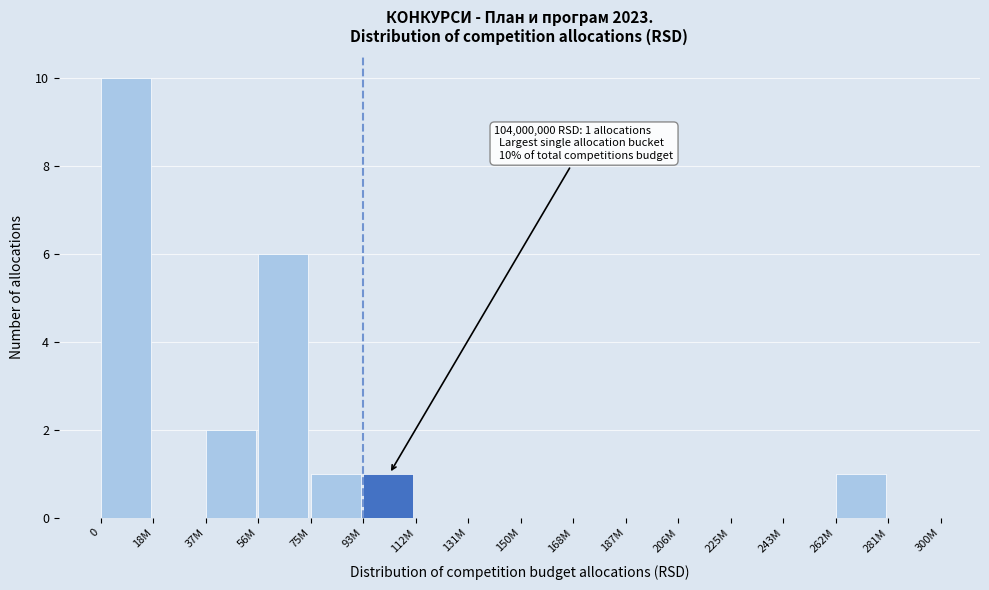

Reading left to right, extract all data points from this chart.

0=10	18M=0	37M=2	56M=6	75M=1	93M=1	112M=0	131M=0	150M=0	168M=0	187M=0	206M=0	225M=0	243M=0	262M=1	281M=0